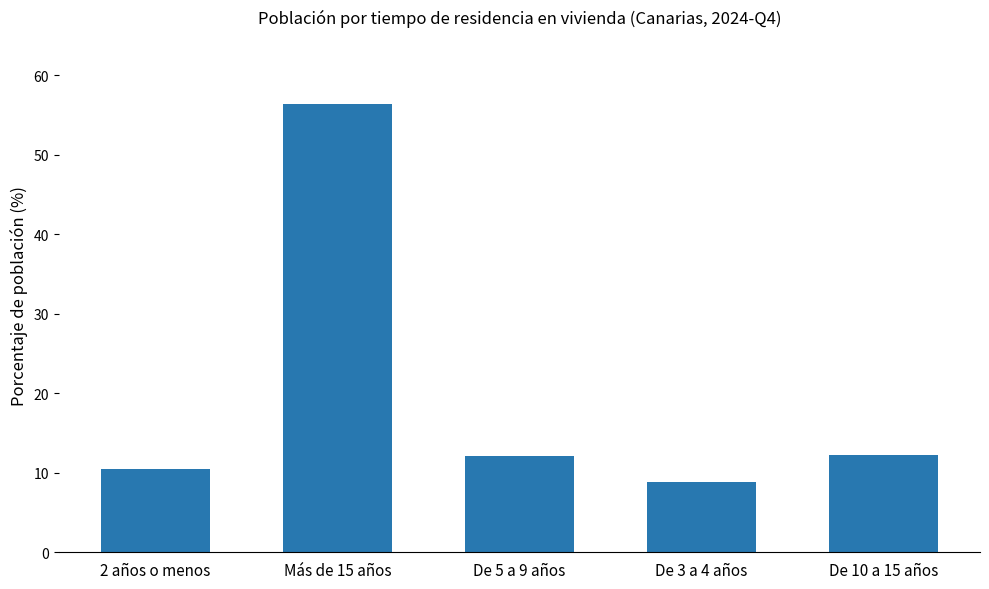

What is the difference between the maximum and minimum values?

47.6